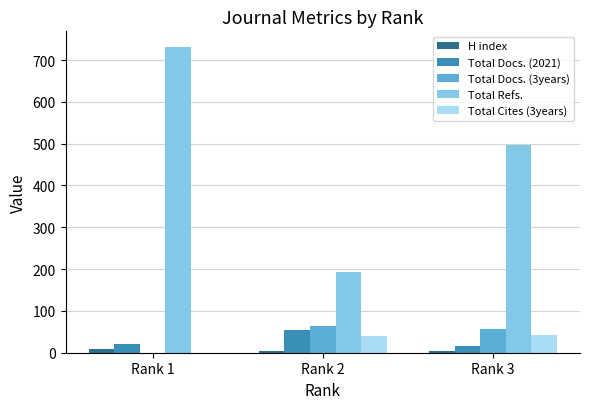

The value of Total Cites (3years) at Rank 3 is 43. True or false?

True